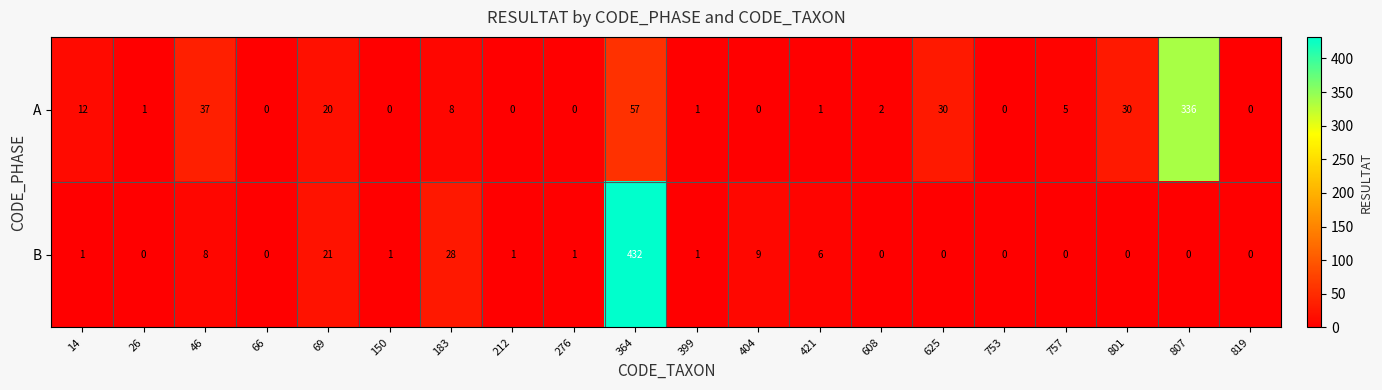

What is the highest value of the B series?

432